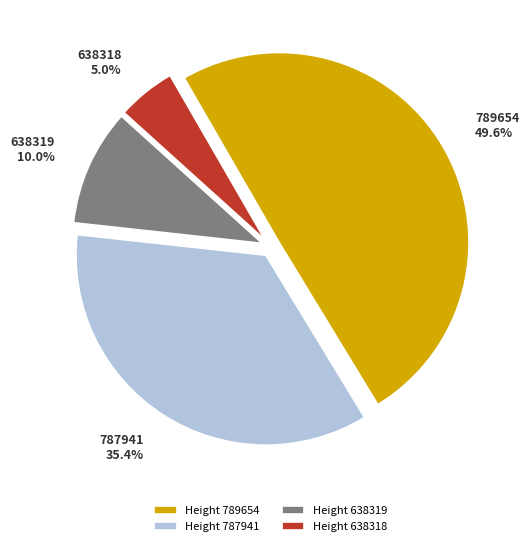

How many slices are in this pie chart?

4